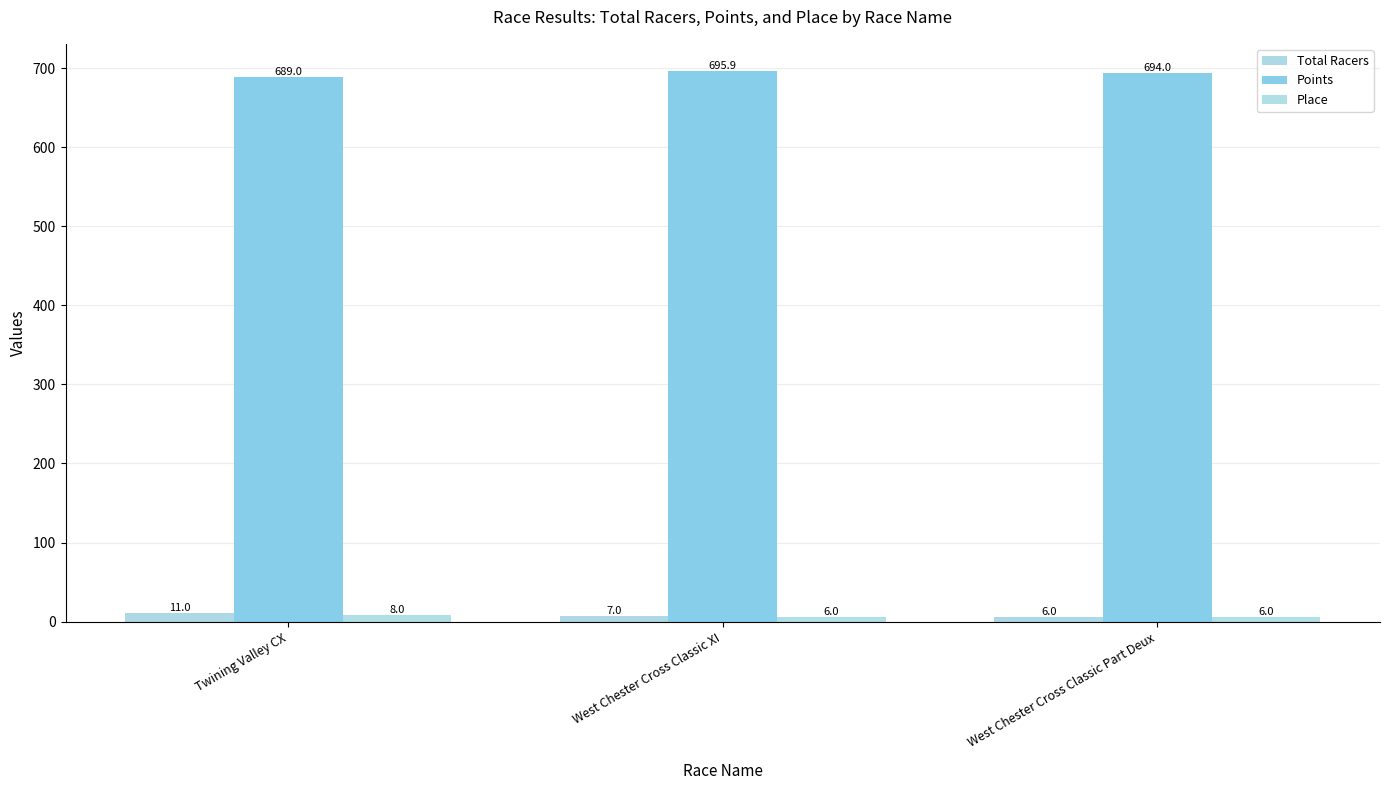

How many bars are there in total?

9